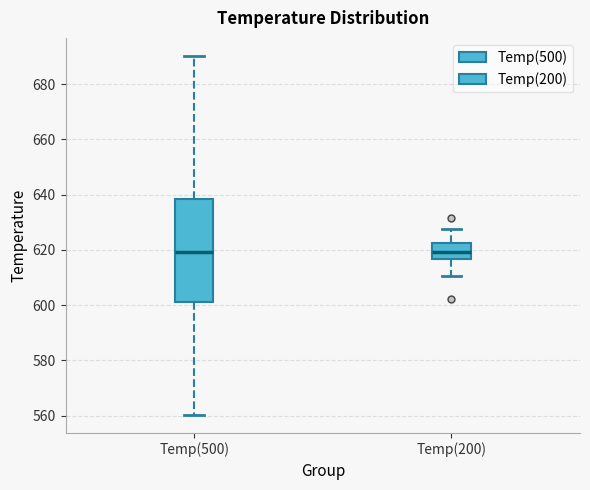

Which box is the tallest, from its lower edge to its upper edge?

Temp(500)